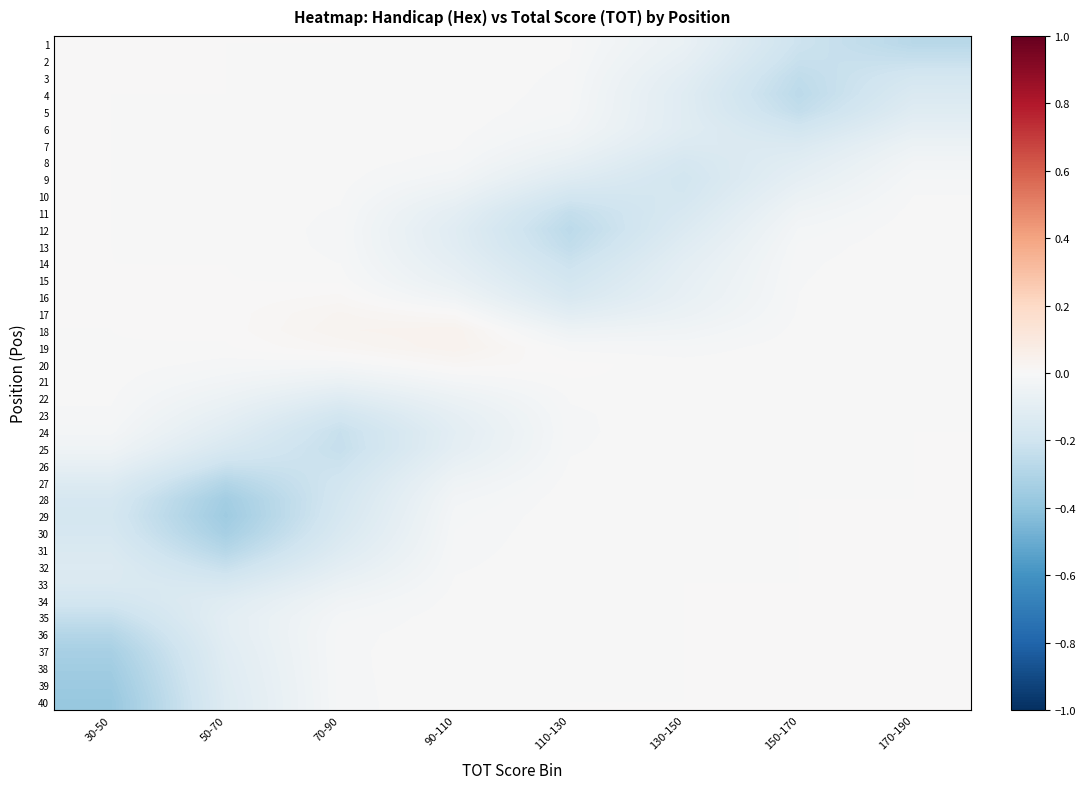

At which category is the sum across all series the highest?

90-110